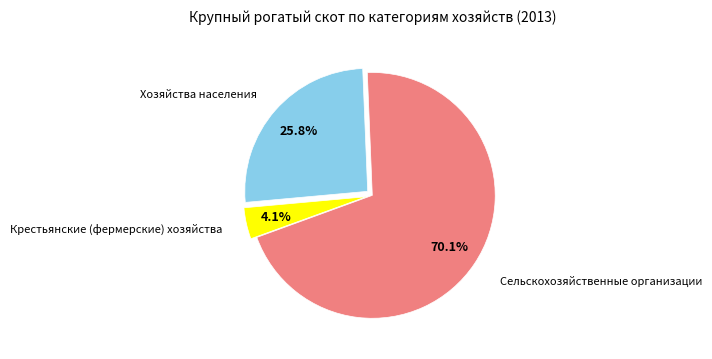

Is there a majority slice in this chart?

Yes